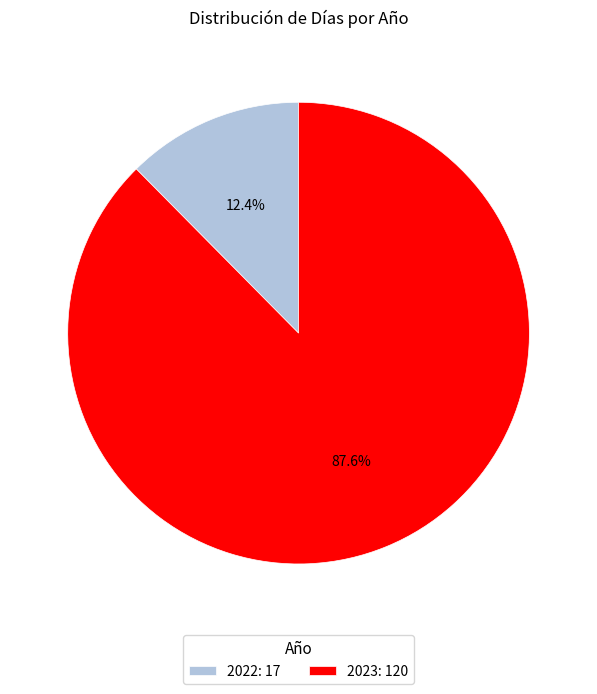

How many segments does this pie chart have?

2